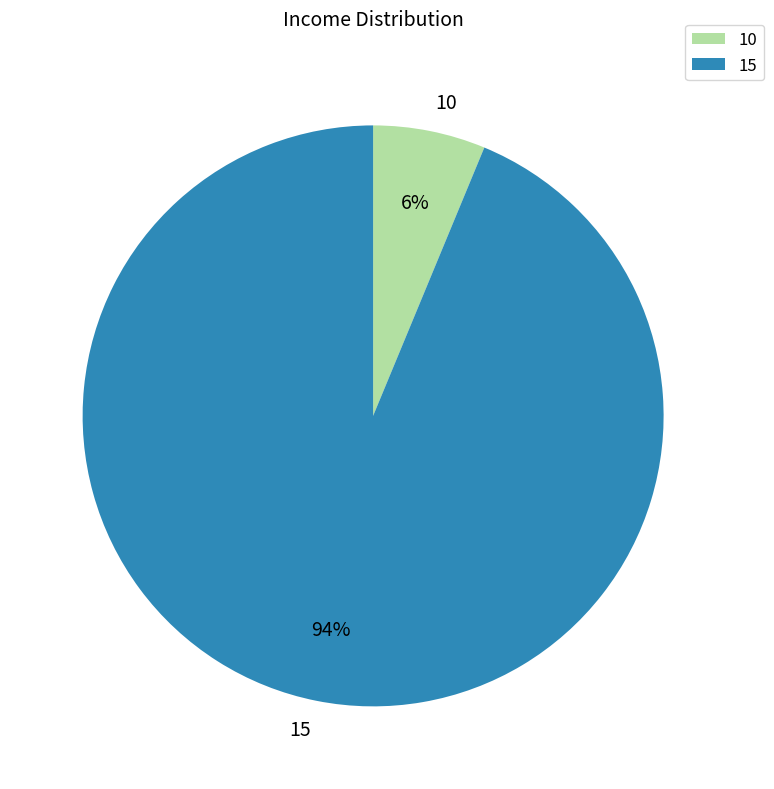

What percentage is the 15 slice, to the nearest percent?

94%